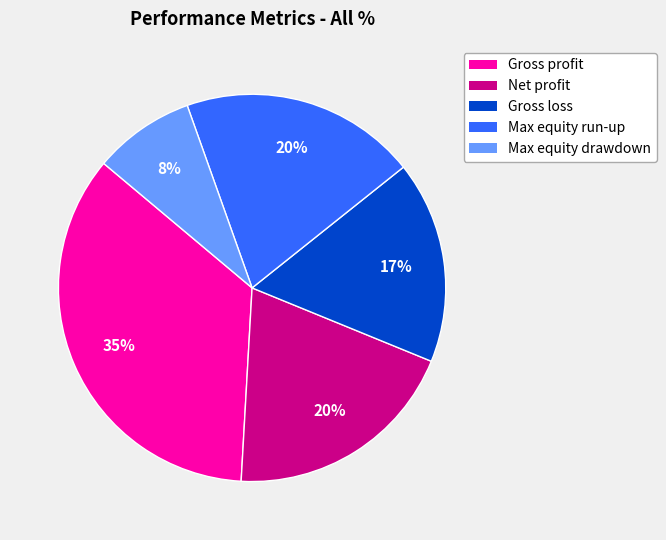

Is it true that Net profit is 20% of the pie?

True